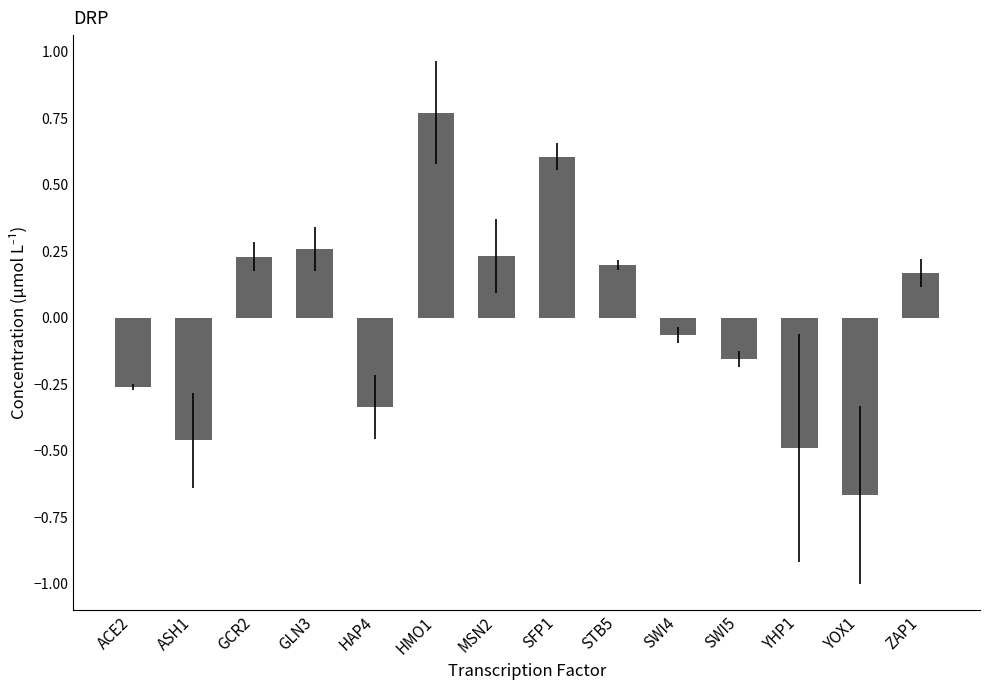

What position from the left is YOX1?

13